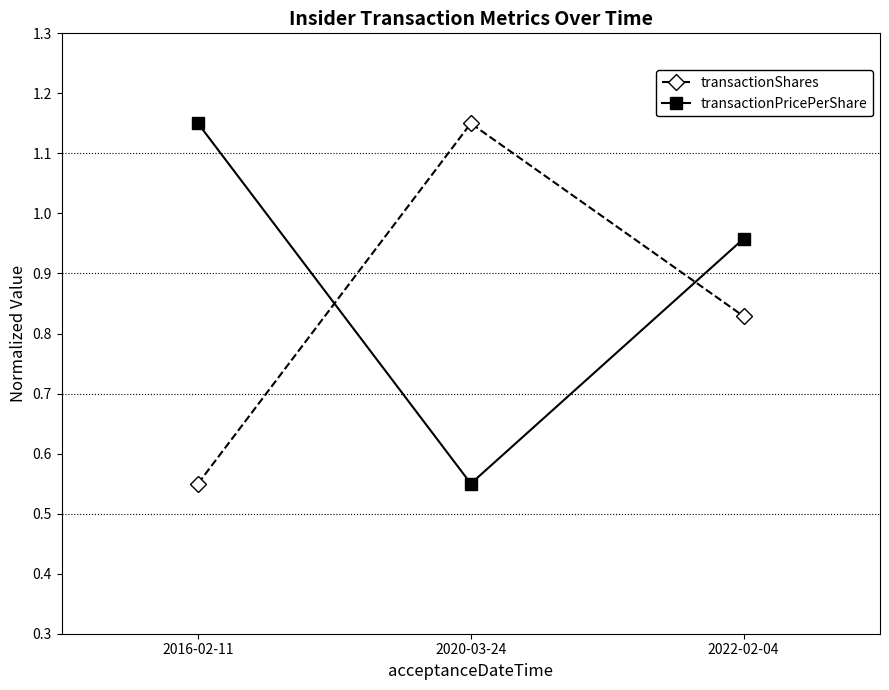

At which label is transactionShares closest to 0?

2016-02-11